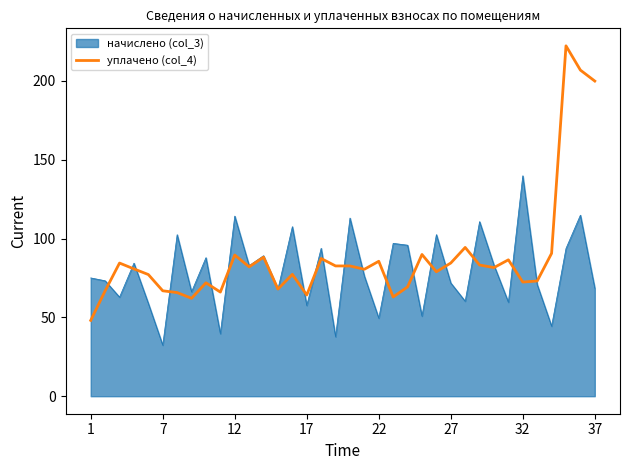

Which series has the largest range (max minus min)?

уплачено (col_4)